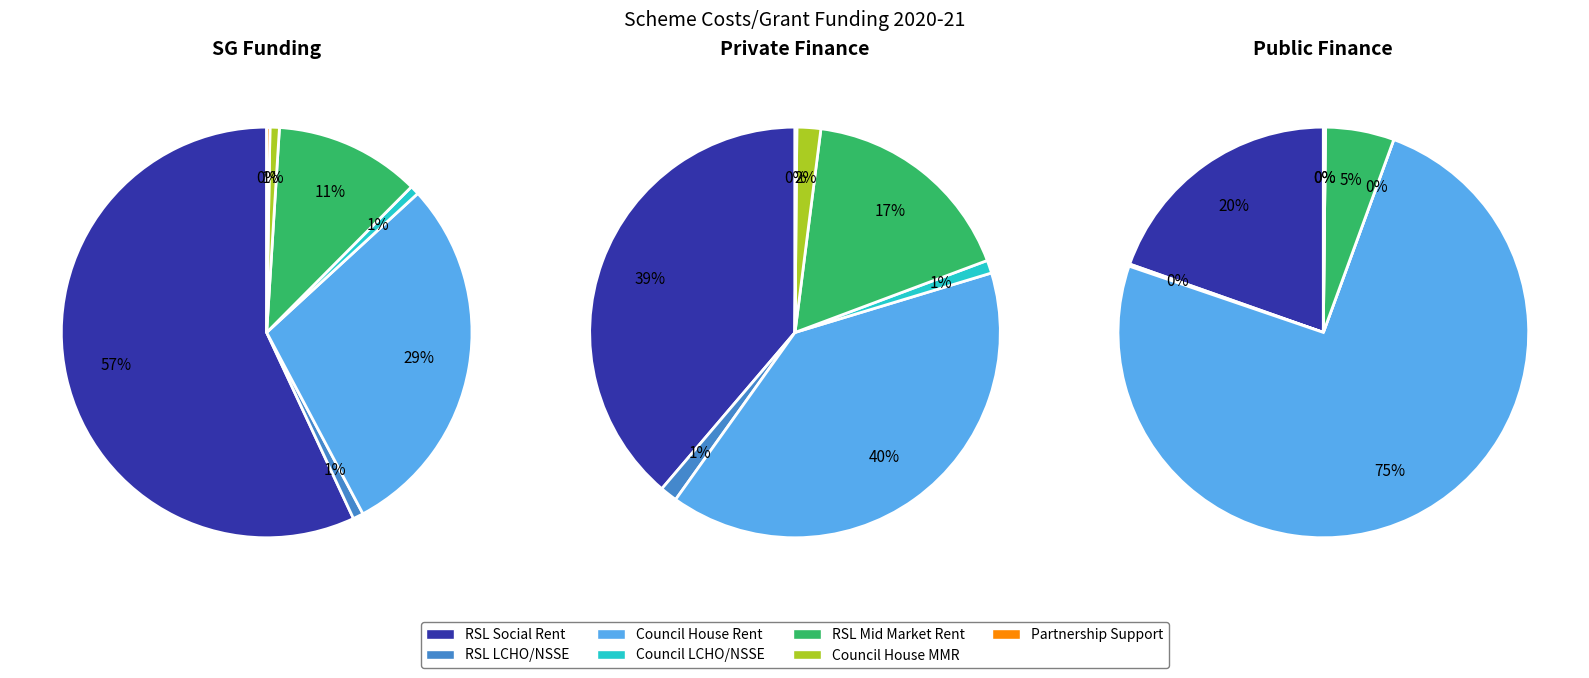

Is it true that Council LCHO/NSSE is 12% of the pie?

False